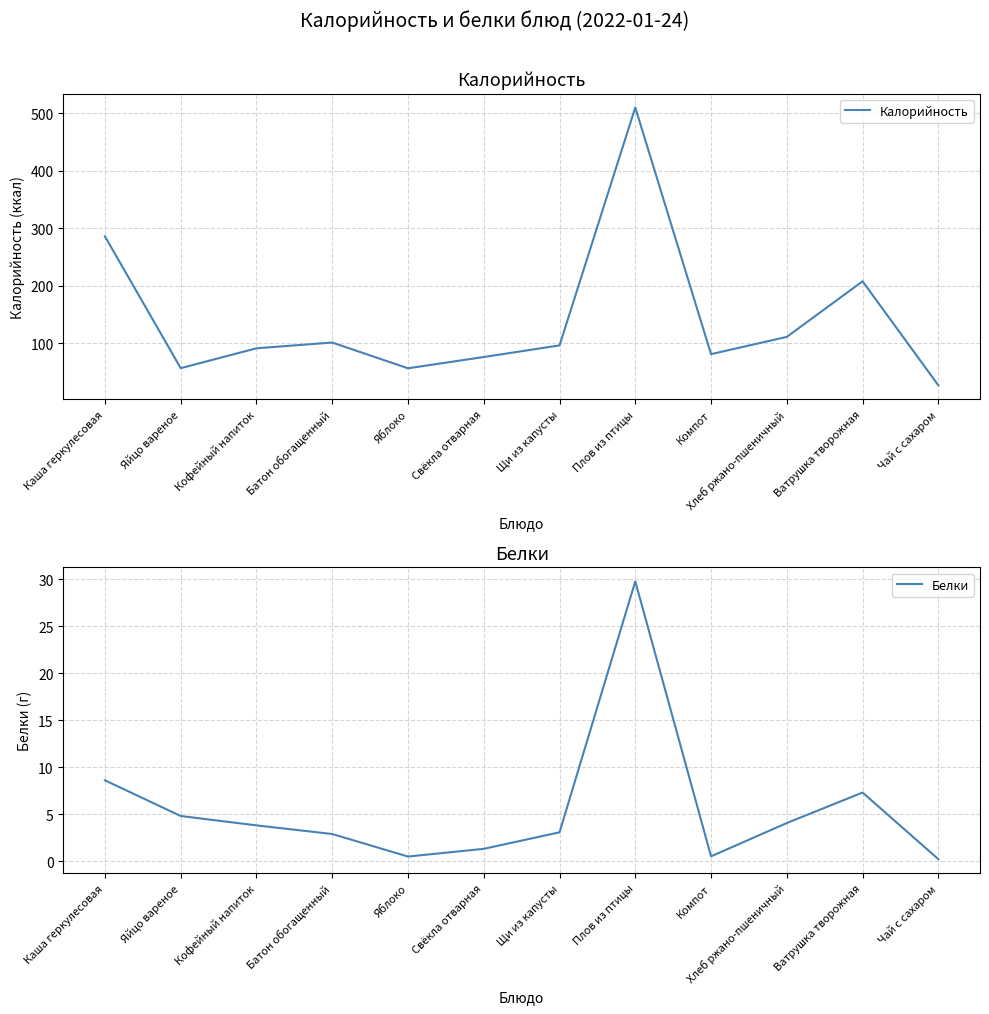

What is the label of the 1st point from the right?

Чай с сахаром